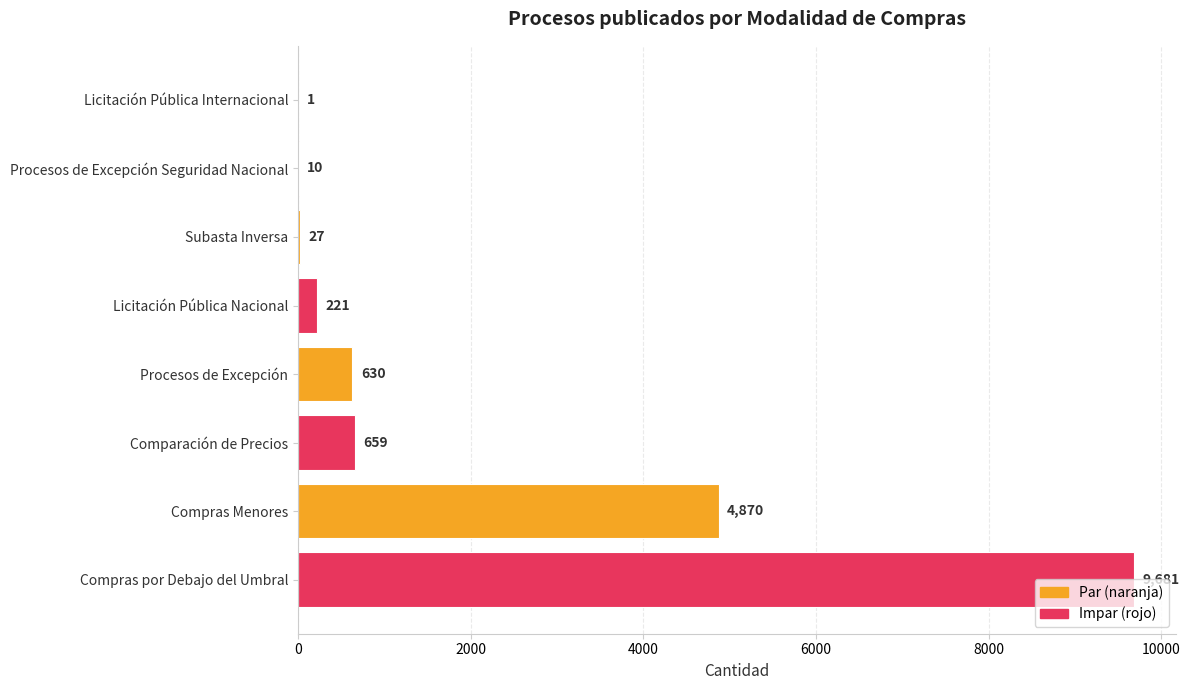

What is the sum of all values?

16099